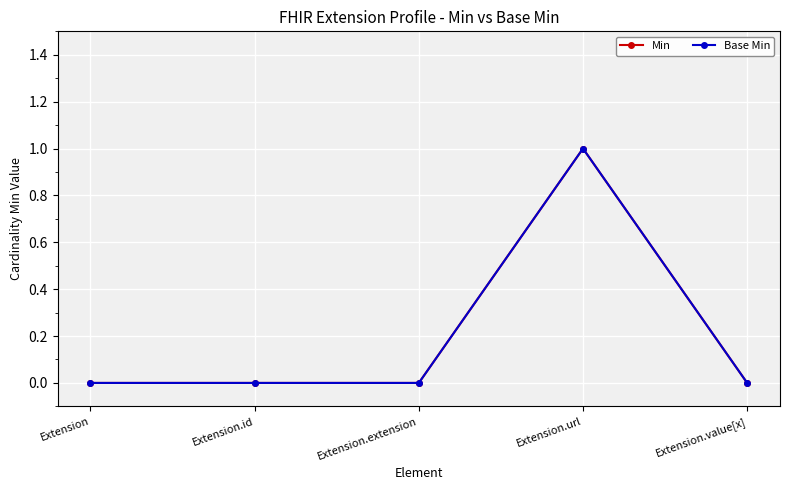

Reading left to right, extract all data points from this chart.

Min: Extension=0	Extension.id=0	Extension.extension=0	Extension.url=1	Extension.value[x]=0
Base Min: Extension=0	Extension.id=0	Extension.extension=0	Extension.url=1	Extension.value[x]=0